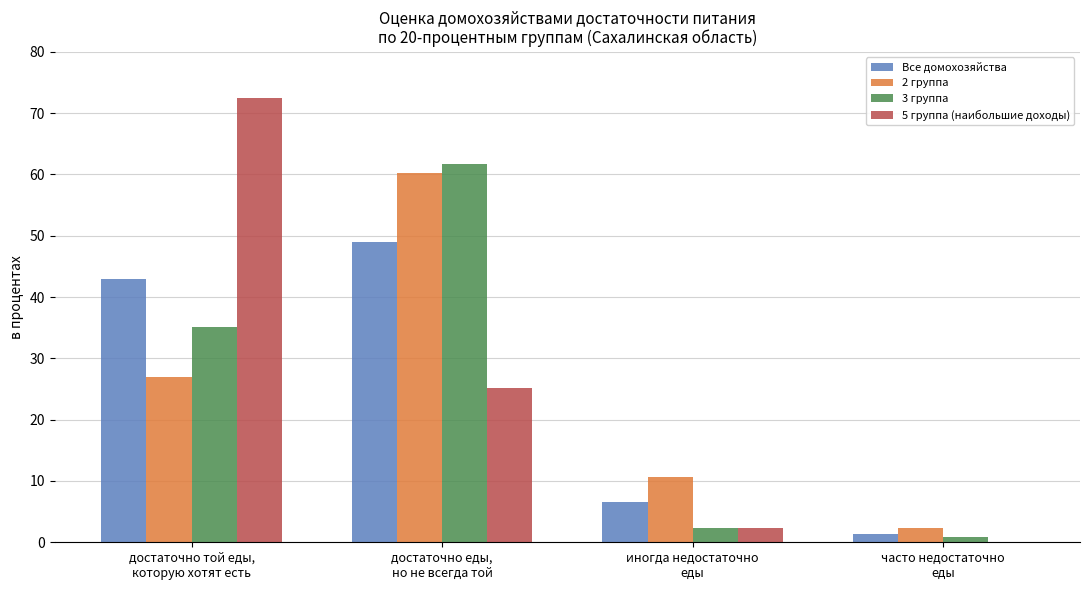

What is the sum of all Все домохозяйства values?

100.0